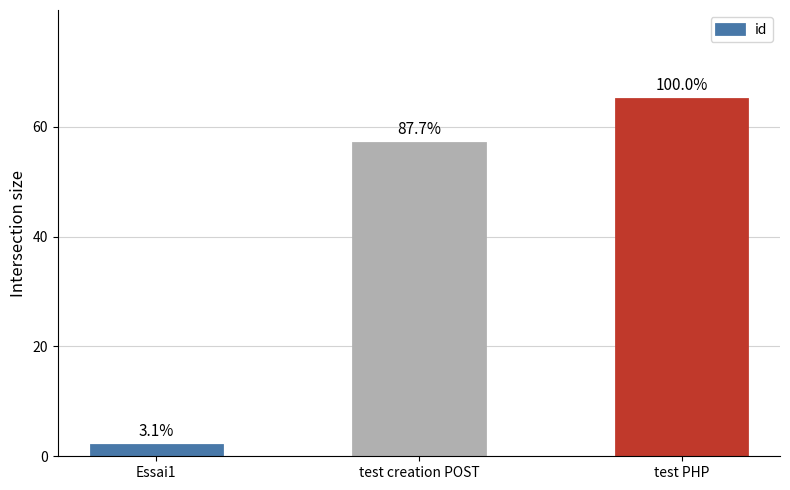

What is the value of the 2nd bar from the left?

57